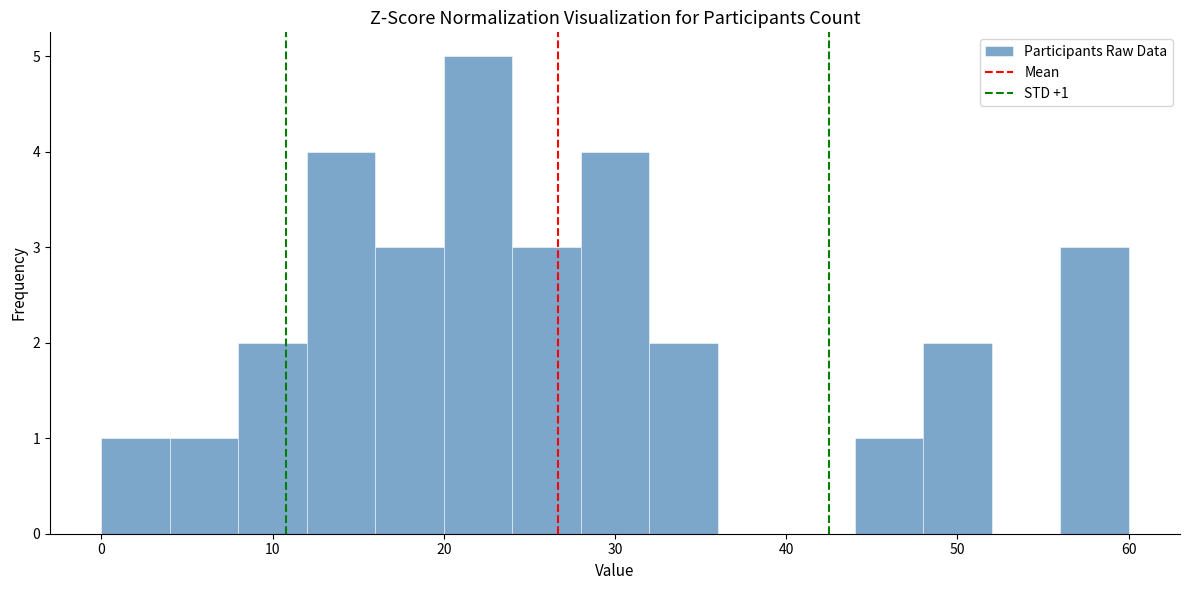

Which range on the x-axis has the tallest bar?

20 to 24